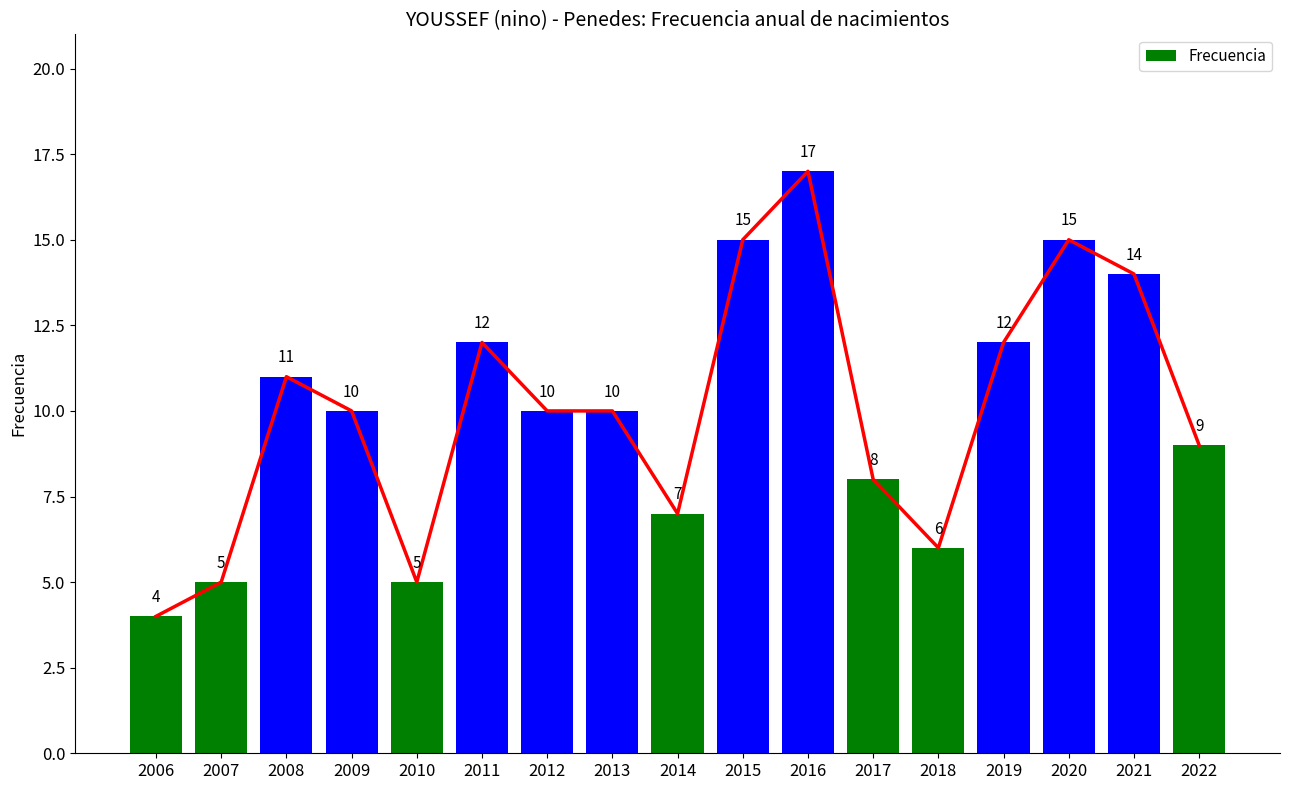

What is the minimum value shown in the chart?

4